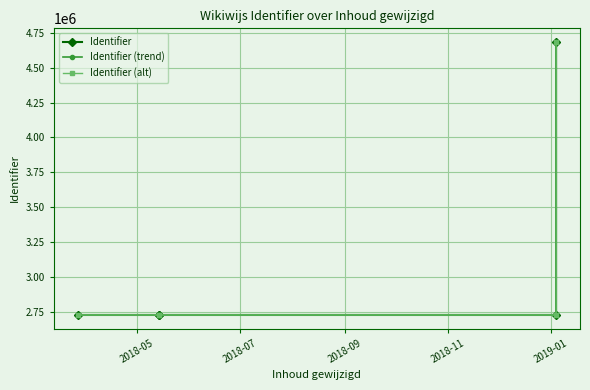

What is the sum of all Identifier (trend) values?

15588828